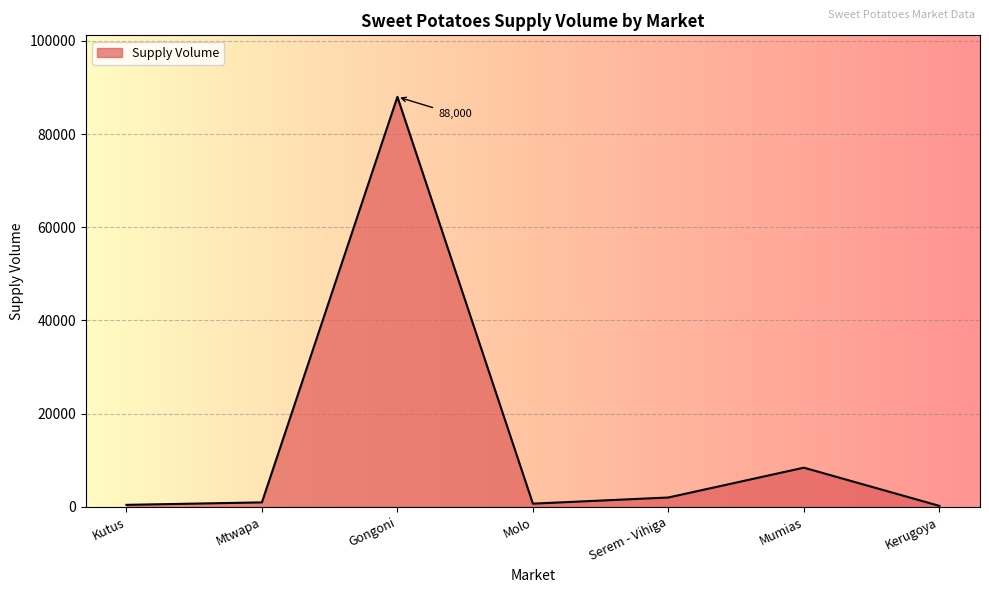

What is the change in value from Kutus to Gongoni?

+87580